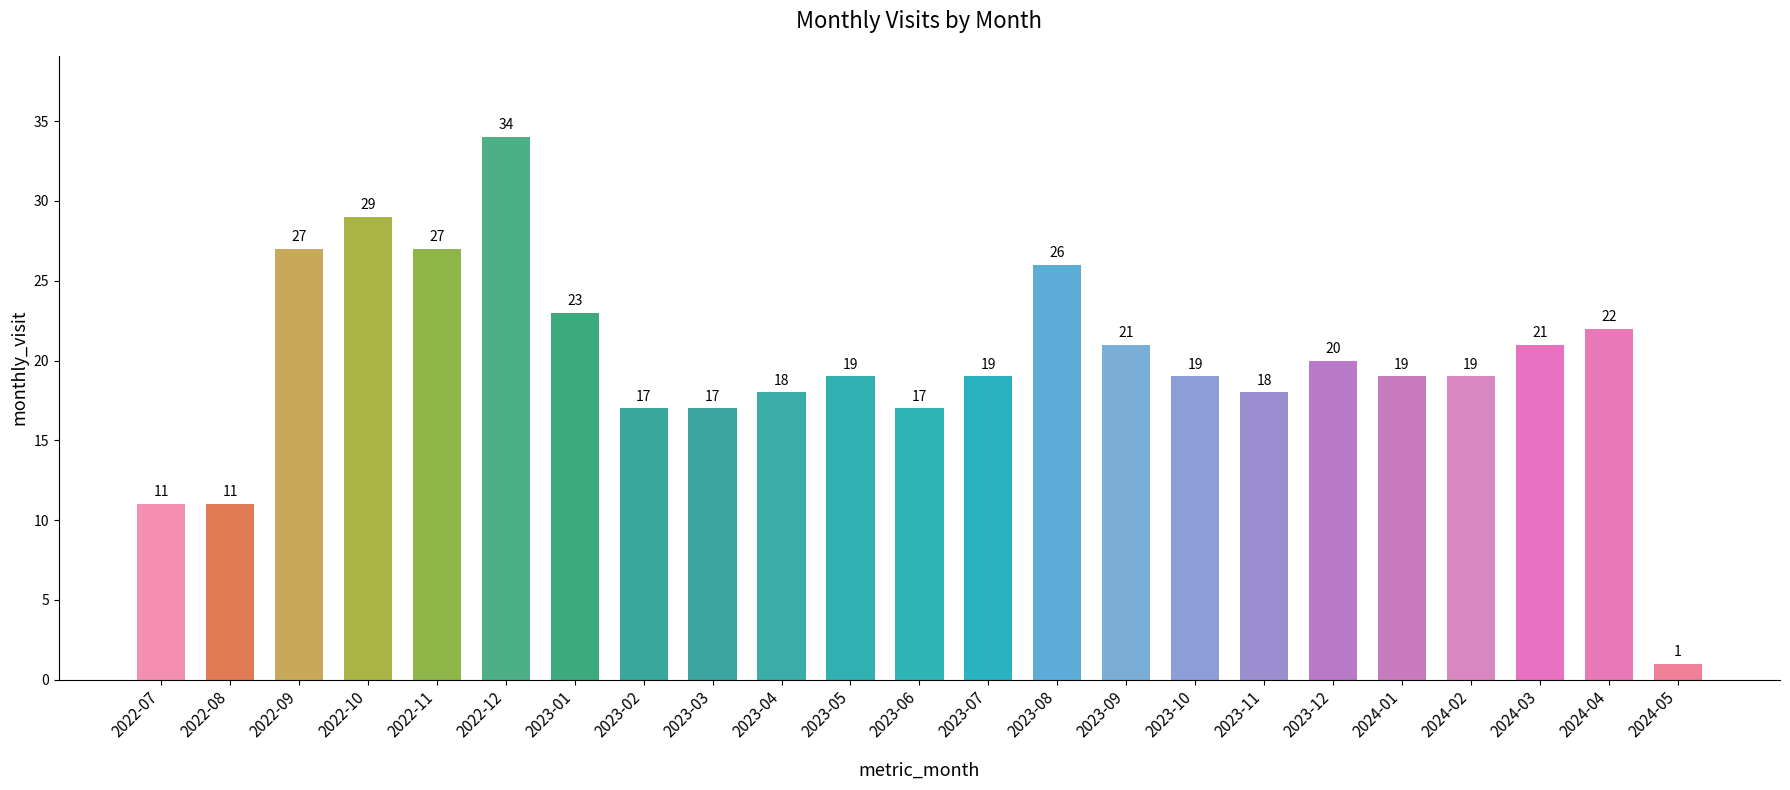

The value at 2023-08 is 26. True or false?

True